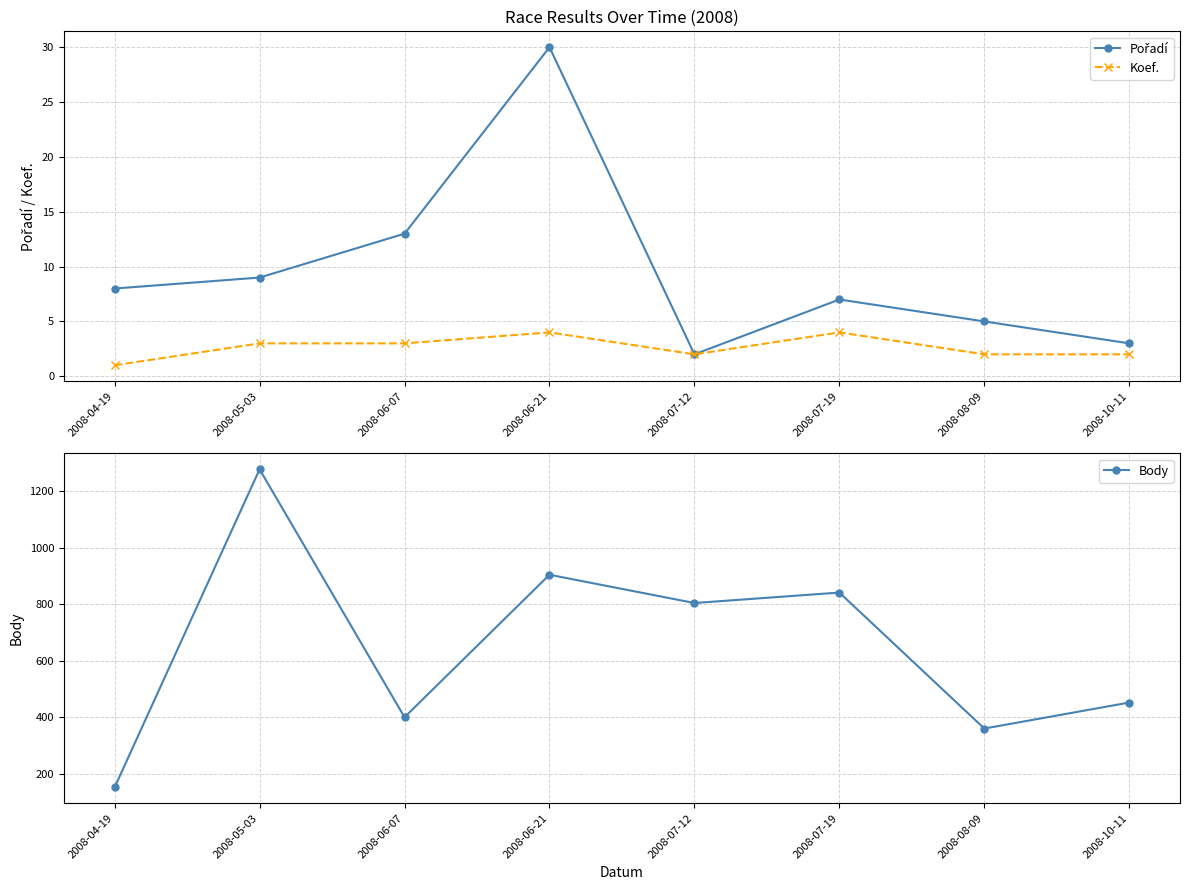

What is the sum of all Pořadí values?

77